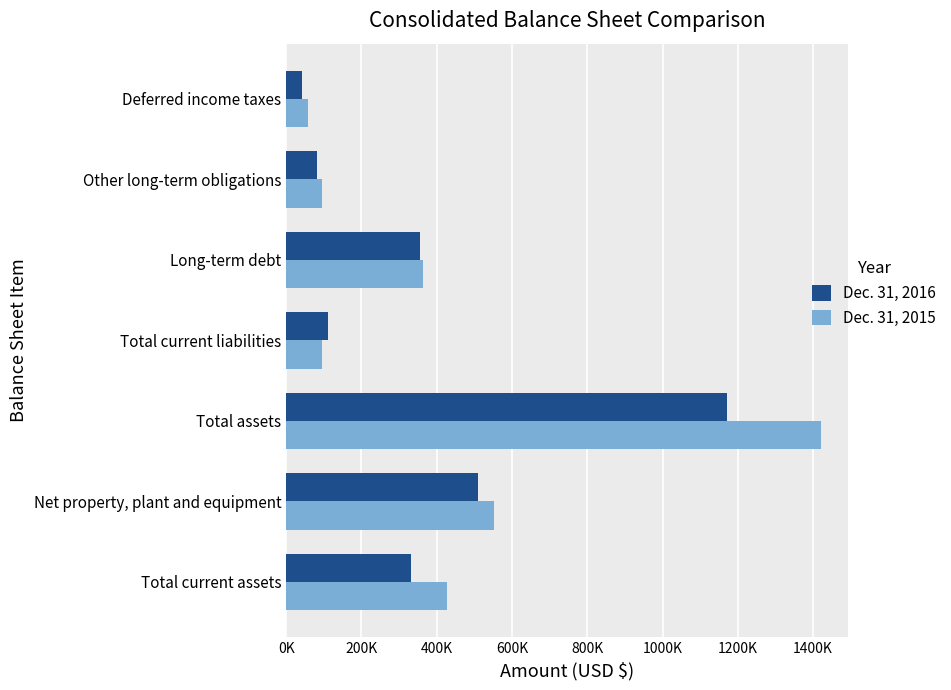

What are all the series names shown in the legend?

Dec. 31, 2016, Dec. 31, 2015